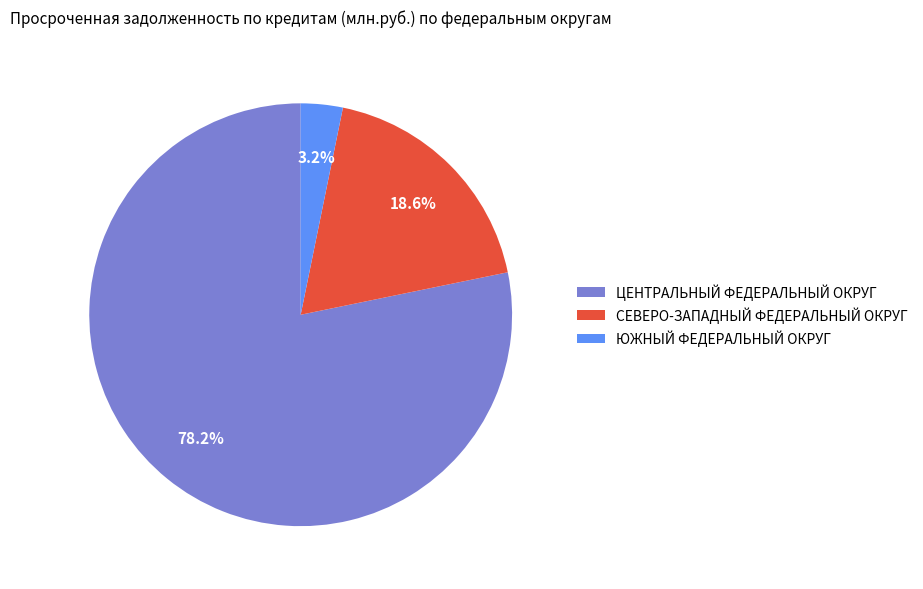

To the nearest percent, what is the difference between the СЕВЕРО-ЗАПАДНЫЙ ФЕДЕРАЛЬНЫЙ ОКРУГ and ЦЕНТРАЛЬНЫЙ ФЕДЕРАЛЬНЫЙ ОКРУГ slice percentages?

60%